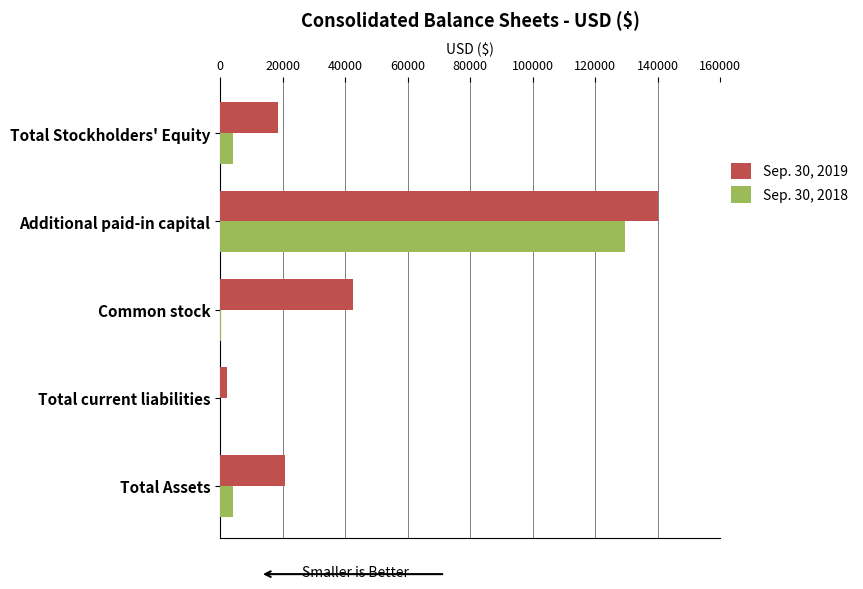

At which category is the sum across all series the highest?

Additional paid-in capital